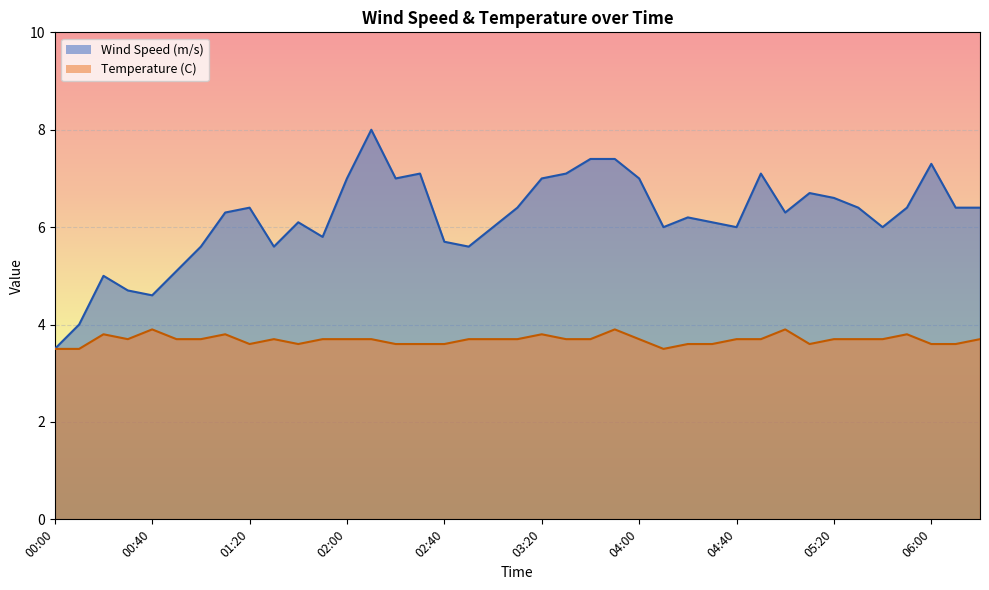

What is the label of the 5th point from the left?

00:40